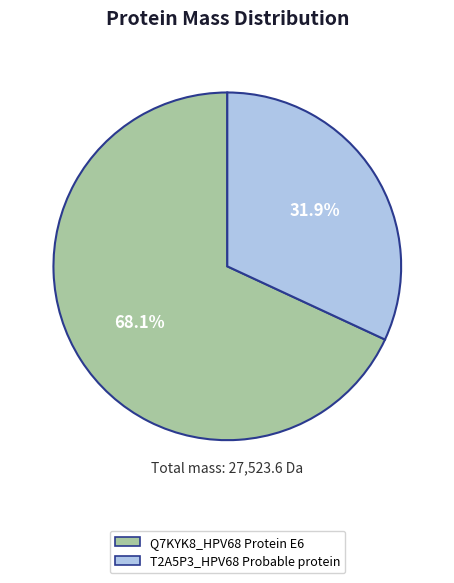

Is there a majority slice in this chart?

Yes